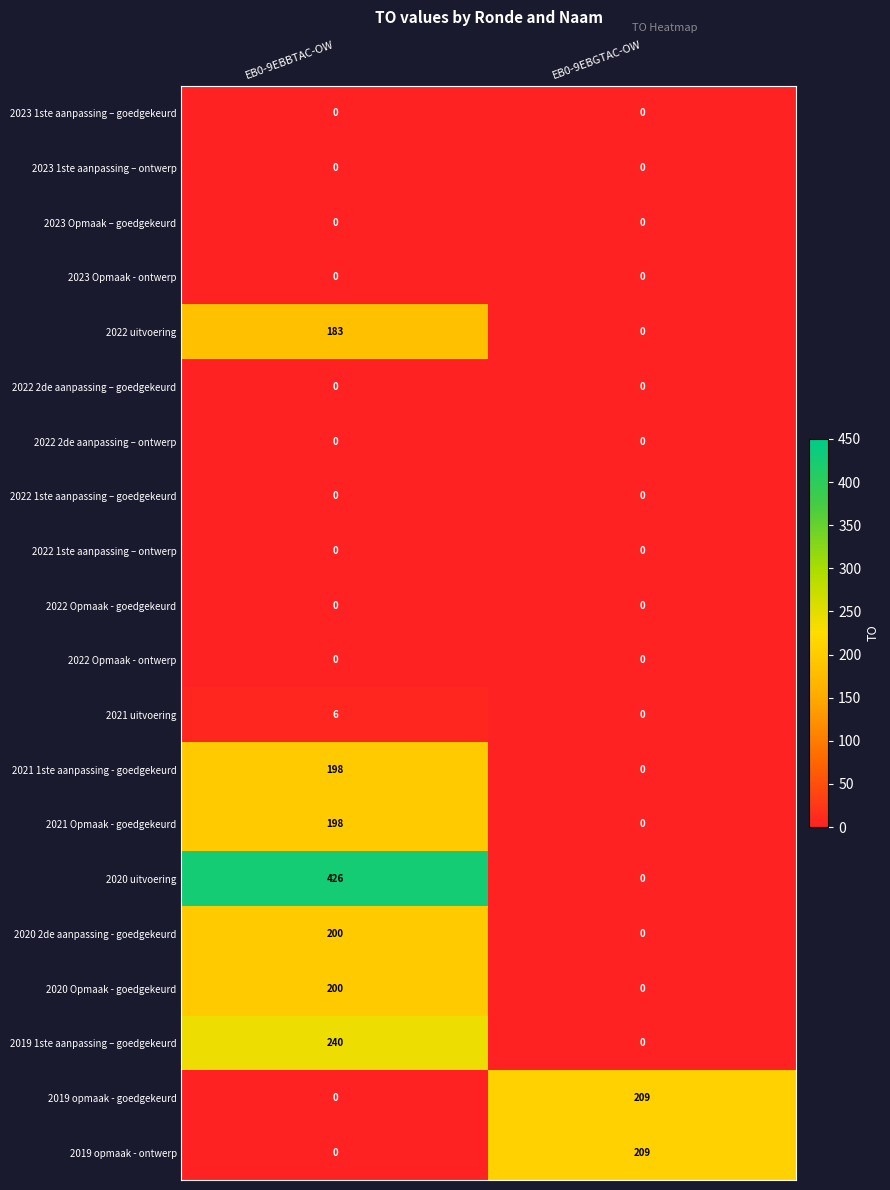

At which category is the sum across all series the highest?

EB0-9EBBTAC-OW